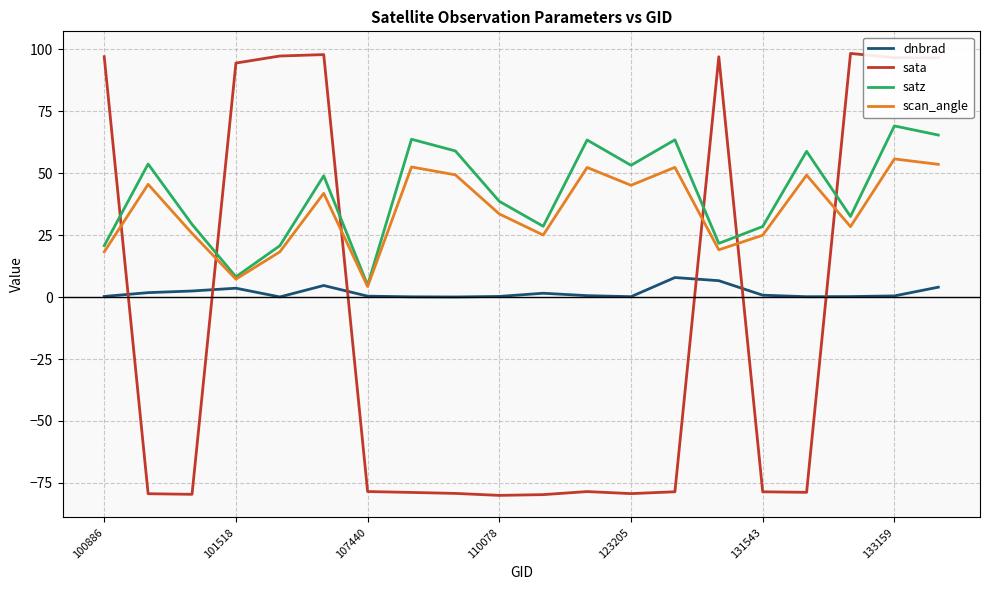

What is the minimum value shown in the chart?

-80.0